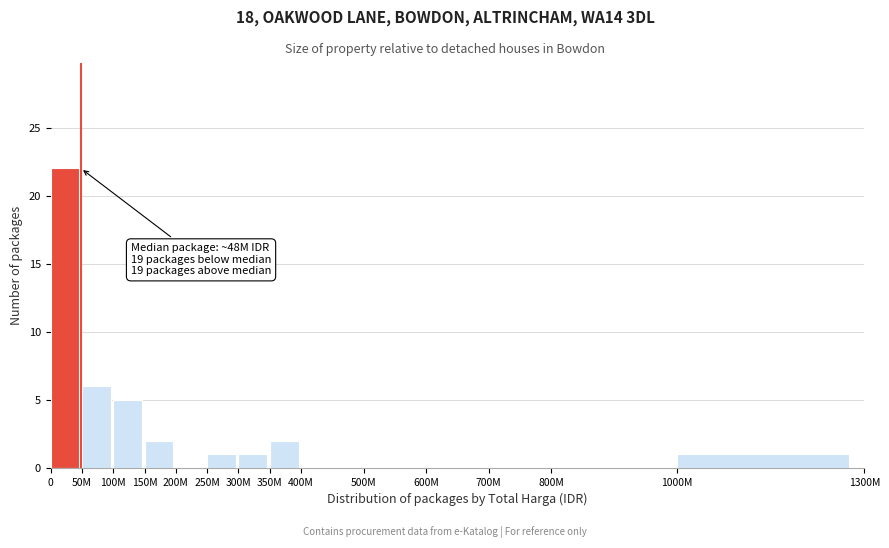

Reading right to left, transcribe all the data shown in this chart.

1000M=1	800M=0	700M=0	600M=0	500M=0	400M=0	350M=2	300M=1	250M=1	200M=0	150M=2	100M=5	50M=6	0=22